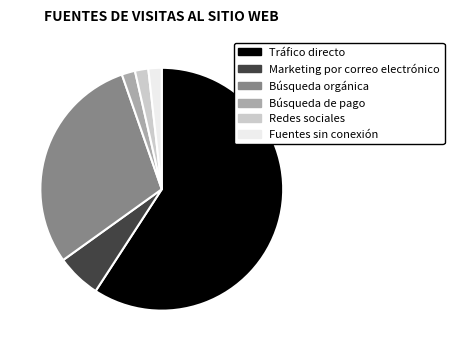

Combined, do Redes sociales and Fuentes sin conexión account for over 50%?

No